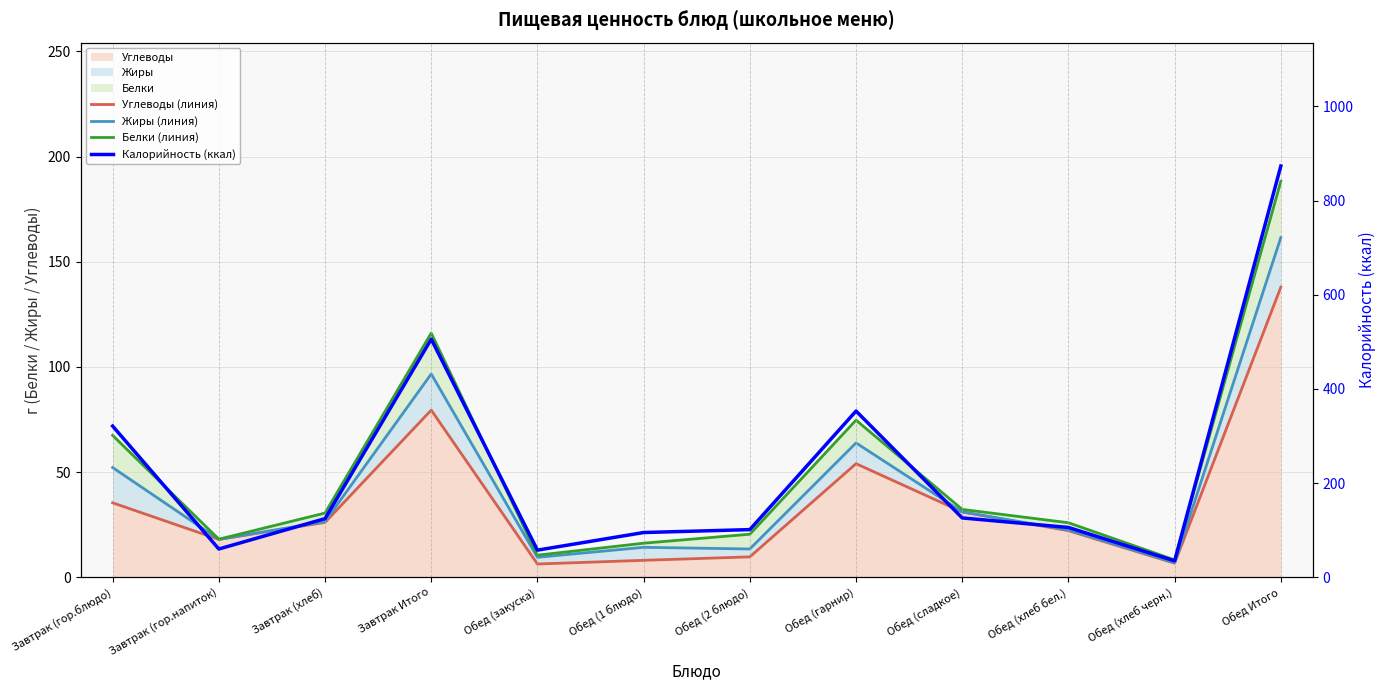

Where is the first local minimum for Калорийность (ккал)?

Завтрак (гор.напиток)